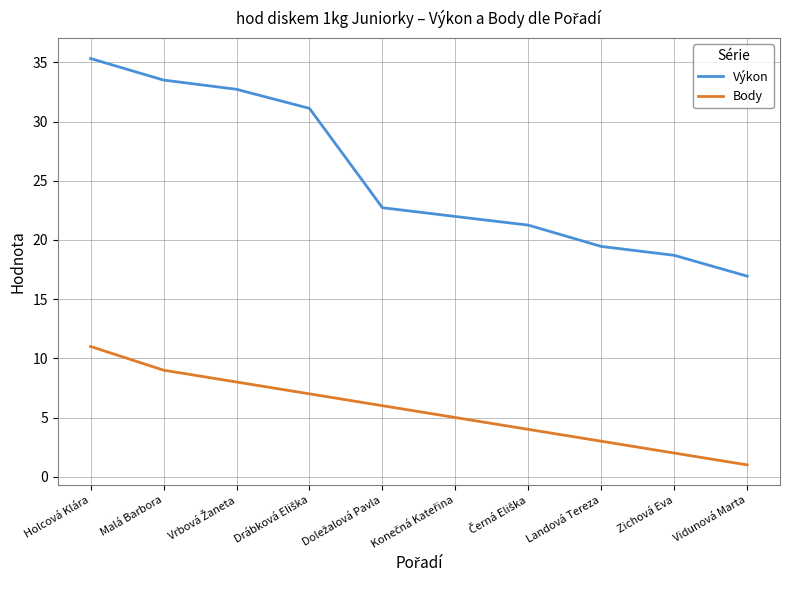

What is the difference between the maximum and minimum values in the Body series?

10.0